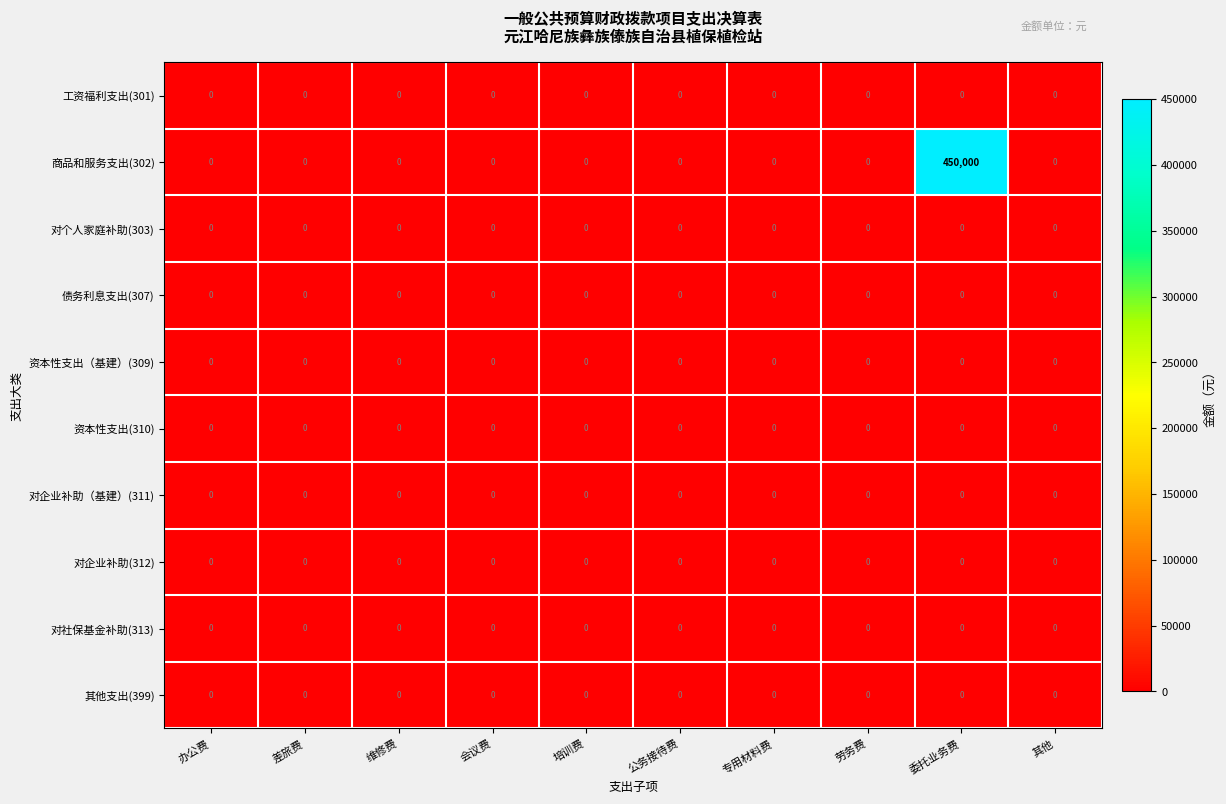

Which series has the widest spread of values?

商品和服务支出(302)